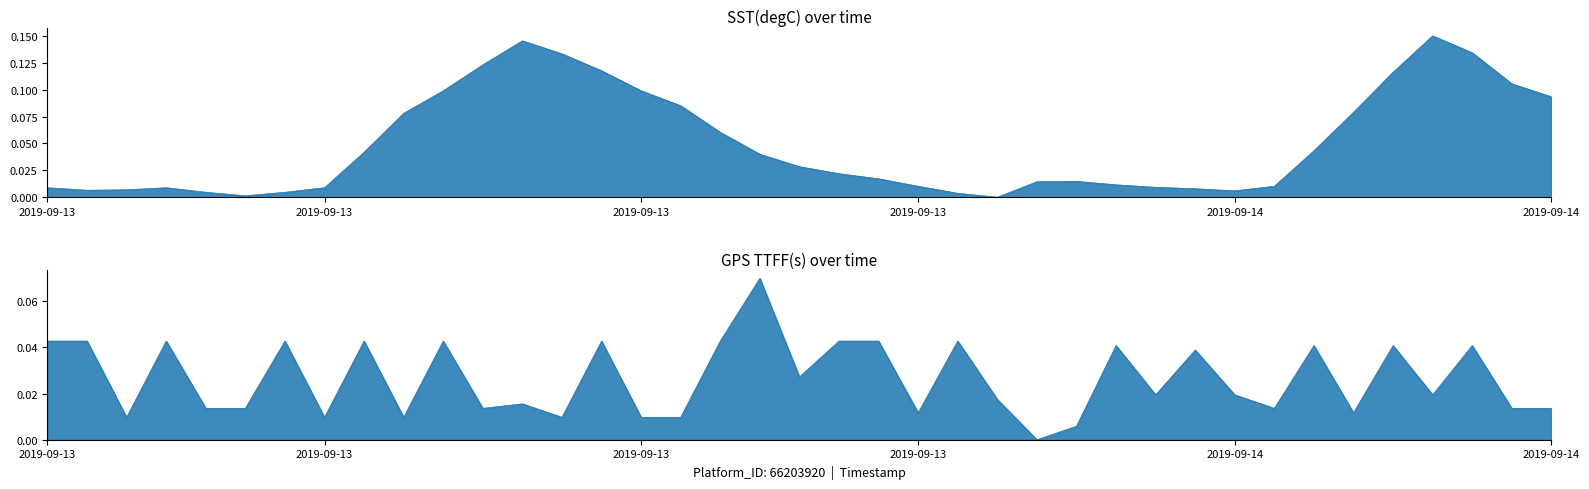

How many lines are shown in the chart?

2